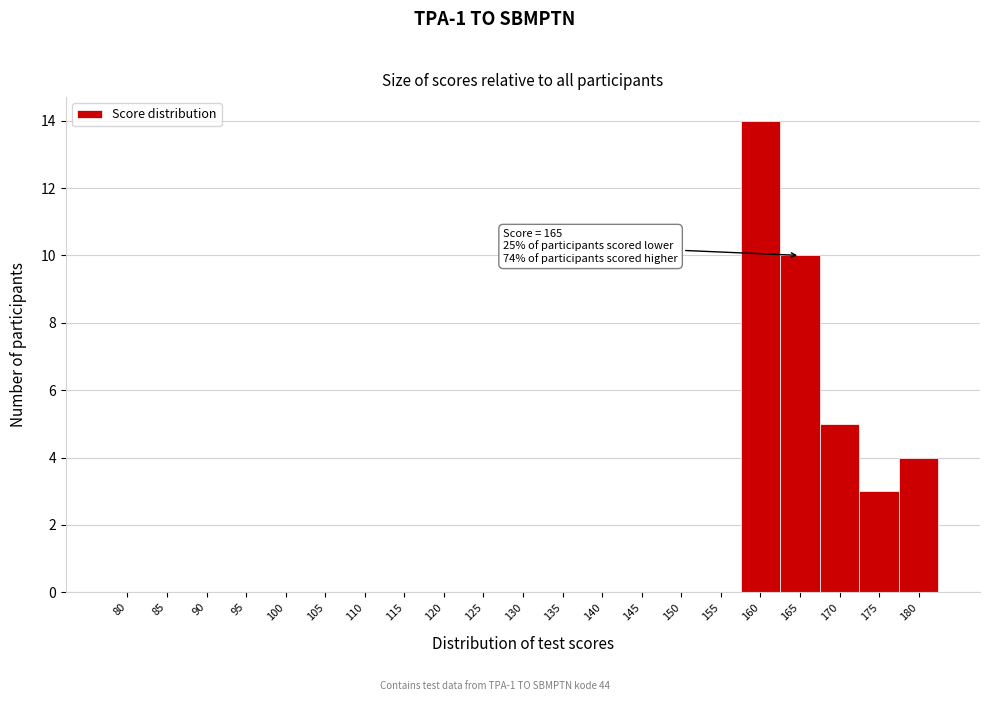

Reading left to right, transcribe all the data shown in this chart.

80=0	85=0	90=0	95=0	100=0	105=0	110=0	115=0	120=0	125=0	130=0	135=0	140=0	145=0	150=0	155=0	160=14	165=10	170=5	175=3	180=4